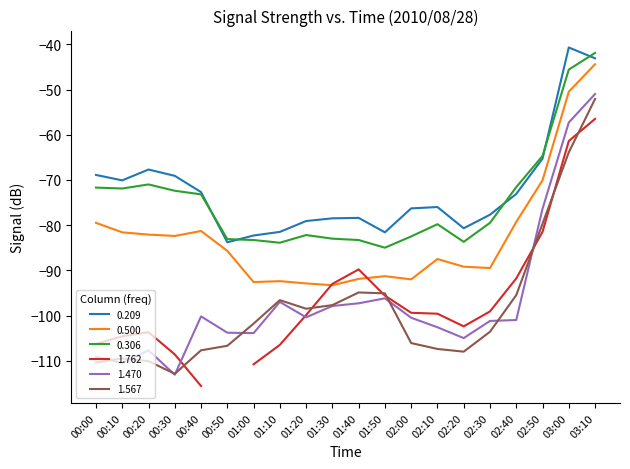

True or false: 0.500 and 0.306 intersect in this chart.

False